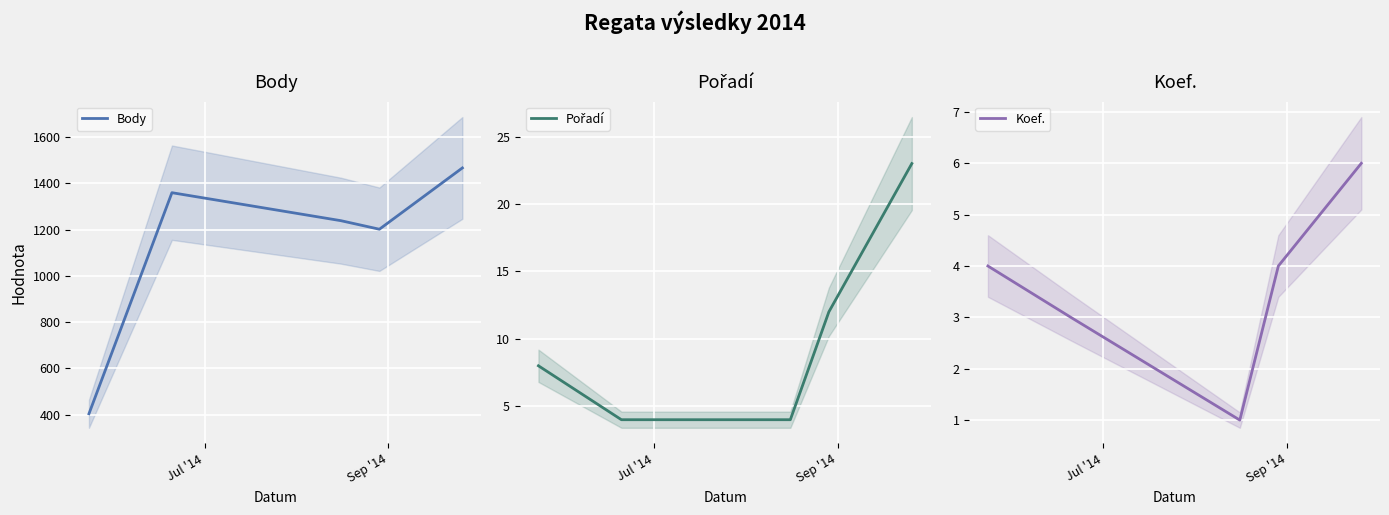

What is the value of the Body point at the 5th from the left?

1467